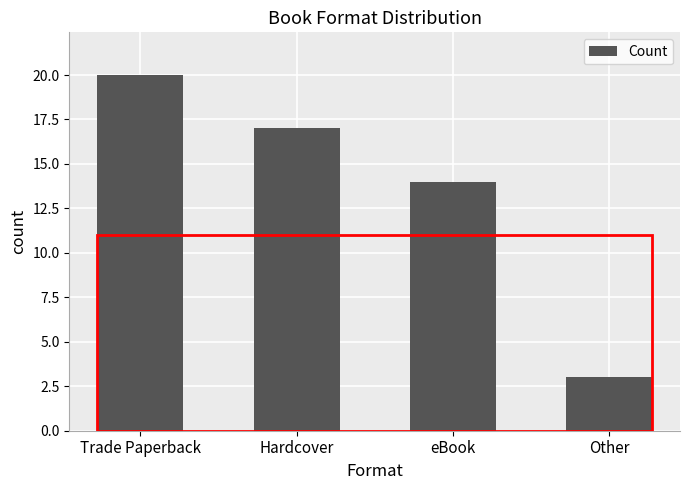

List the labels in order of value, largest first.

Trade Paperback, Hardcover, eBook, Other